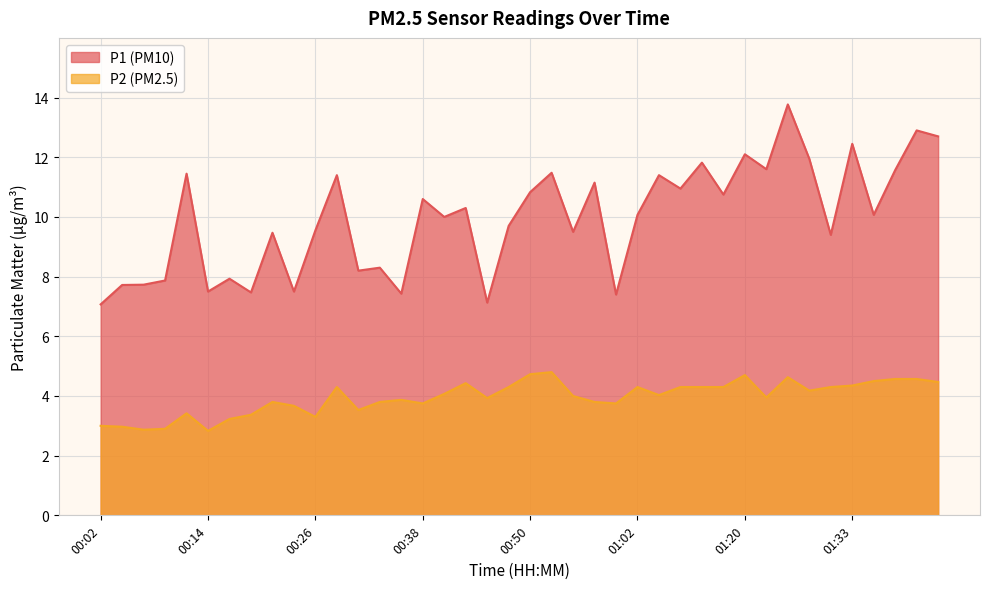

Which has a higher value, 00:04 or 01:20?

01:20